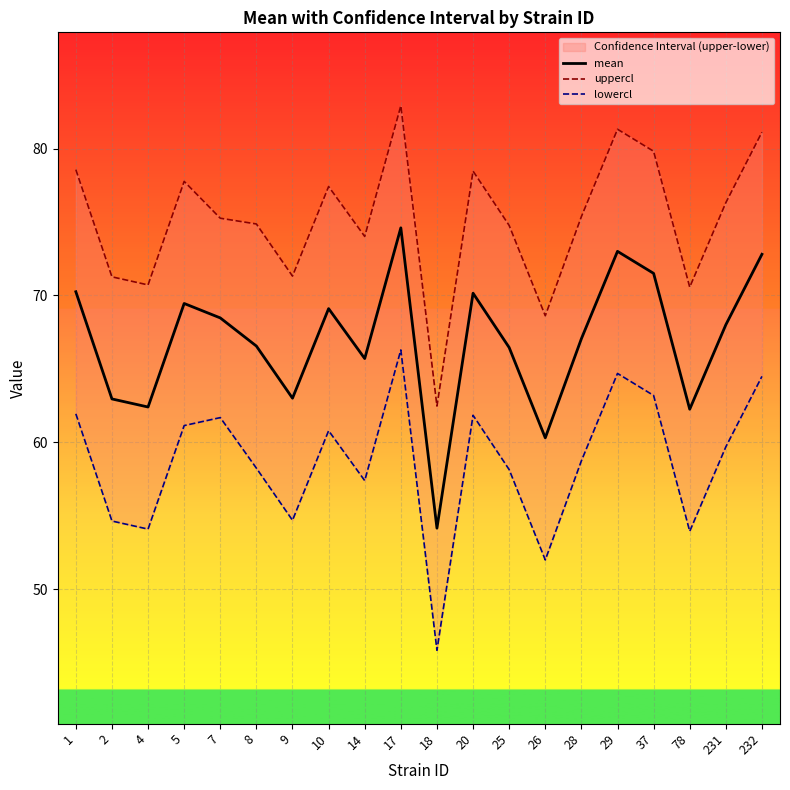

Reading left to right, transcribe all the data shown in this chart.

mean: 1=70.2	2=63.0	4=62.4	5=69.5	7=68.5	8=66.5	9=63.0	10=69.1	14=65.7	17=74.6	18=54.1	20=70.2	25=66.5	26=60.3	28=67.0	29=73.0	37=71.5	78=62.2	231=68.0	232=72.8
uppercl: 1=78.6	2=71.3	4=70.7	5=77.8	7=75.3	8=74.9	9=71.3	10=77.4	14=74.0	17=82.9	18=62.5	20=78.5	25=74.8	26=68.6	28=75.4	29=81.3	37=79.8	78=70.6	231=76.3	232=81.1
lowercl: 1=61.9	2=54.6	4=54.1	5=61.1	7=61.7	8=58.2	9=54.7	10=60.8	14=57.4	17=66.3	18=45.8	20=61.8	25=58.1	26=52.0	28=58.7	29=64.7	37=63.2	78=53.9	231=59.7	232=64.5